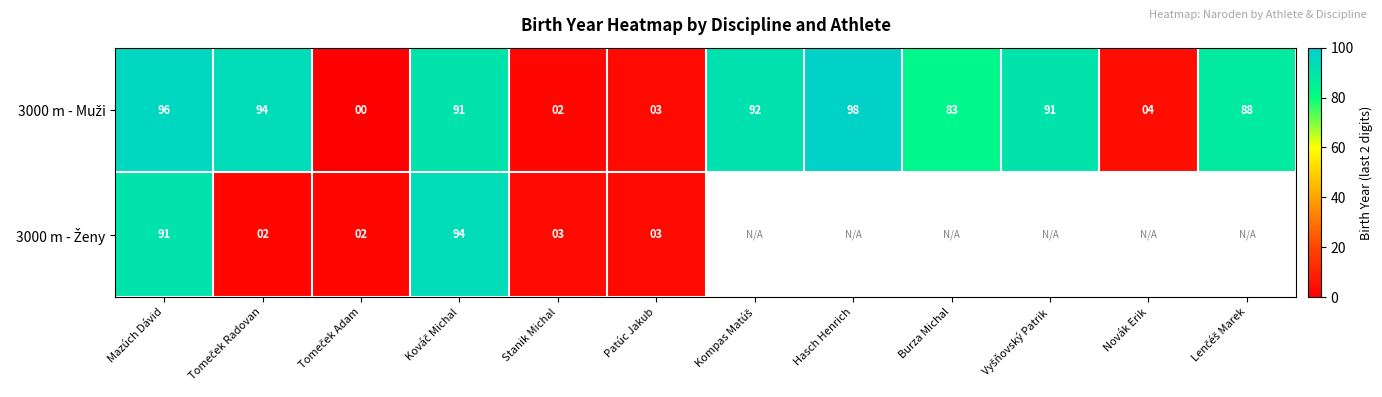

What is the difference between the highest and lowest values at Mazúch Dávid?

5